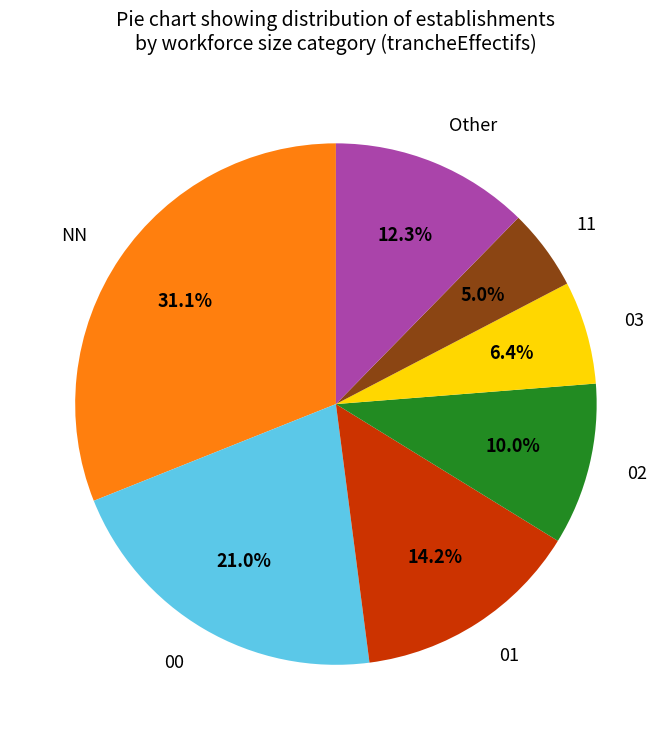

How many slices are in this pie chart?

7